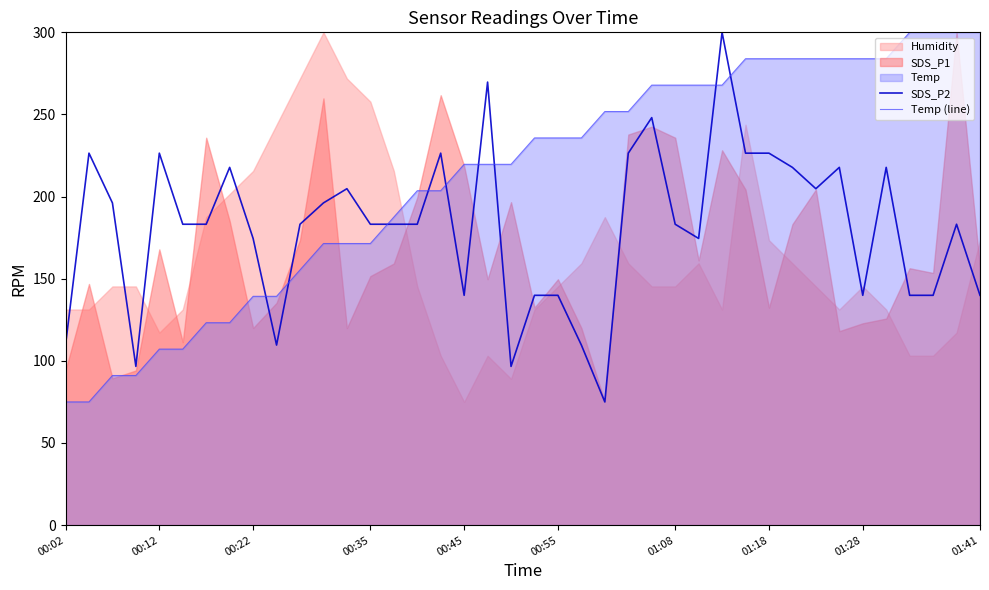

What is the sum of the Temp (line) values at 24 and 00:35?

342.9